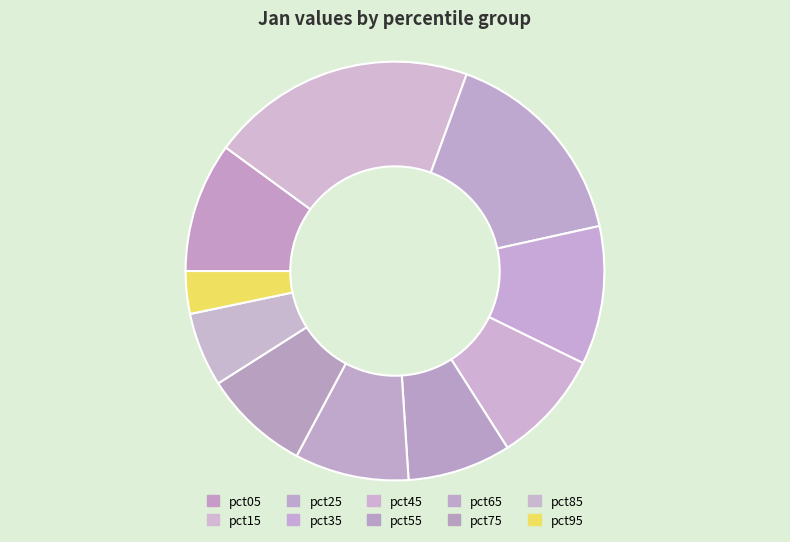

Which category has the biggest portion of the pie?

pct15